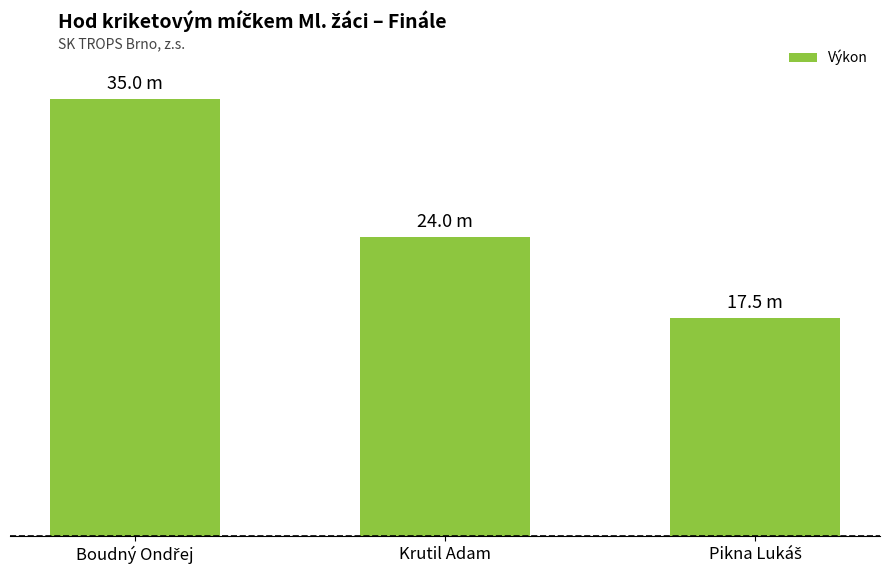

What is the minimum value shown in the chart?

17.5